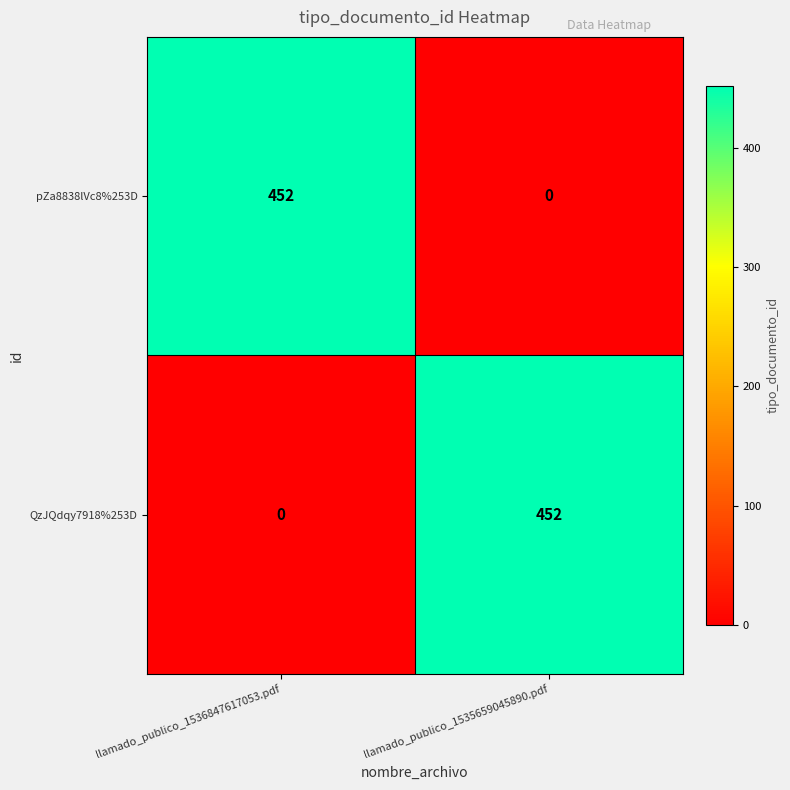

What is the difference between the highest and lowest values at llamado_publico_1536847617053.pdf?

452